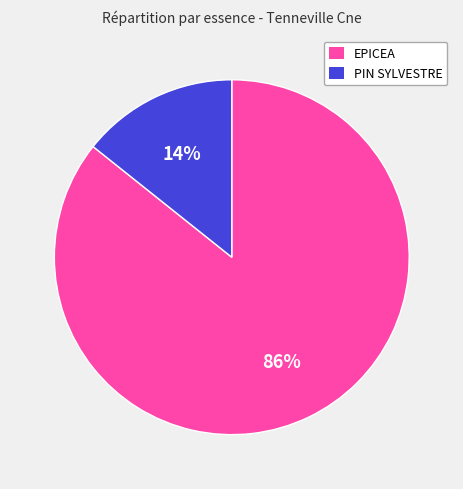

Which slice represents more than half of the pie?

EPICEA